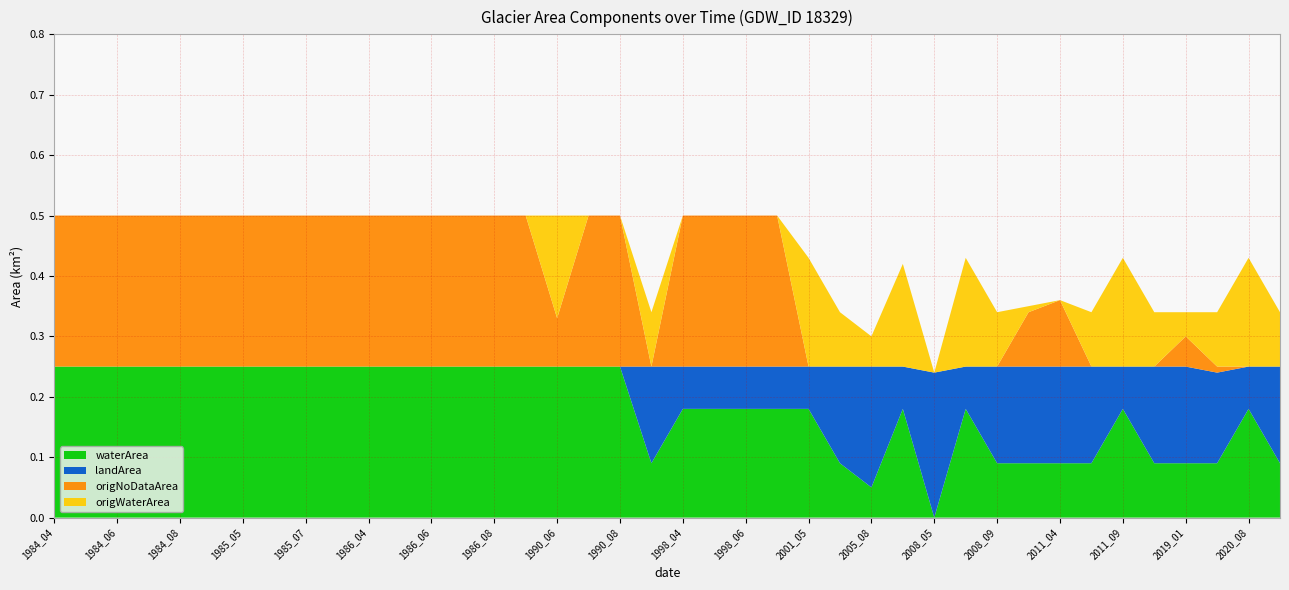

Reading left to right, extract all data points from this chart.

waterArea: 0.2	0.2	0.2	0.2	0.2	0.2	0.2	0.2	0.2	0.2	0.2	0.2	0.2	0.2	0.2	0.2	0.2	0.2	0.2	0.1	0.2	0.2	0.2	0.2	0.2	0.1	0.1	0.2	0.0	0.2	0.1	0.1	0.1	0.1	0.2	0.1	0.1	0.1	0.2	0.1
landArea: 0.0	0.0	0.0	0.0	0.0	0.0	0.0	0.0	0.0	0.0	0.0	0.0	0.0	0.0	0.0	0.0	0.0	0.0	0.0	0.2	0.1	0.1	0.1	0.1	0.1	0.2	0.2	0.1	0.2	0.1	0.2	0.2	0.2	0.2	0.1	0.2	0.2	0.1	0.1	0.2
origNoDataArea: 0.2	0.2	0.2	0.2	0.2	0.2	0.2	0.2	0.2	0.2	0.2	0.2	0.2	0.2	0.2	0.2	0.1	0.2	0.2	0.0	0.2	0.2	0.2	0.2	0.0	0.0	0.0	0.0	0.0	0.0	0.0	0.1	0.1	0.0	0.0	0.0	0.1	0.0	0.0	0.0
origWaterArea: 0.0	0.0	0.0	0.0	0.0	0.0	0.0	0.0	0.0	0.0	0.0	0.0	0.0	0.0	0.0	0.0	0.2	0.0	0.0	0.1	0.0	0.0	0.0	0.0	0.2	0.1	0.1	0.2	0.0	0.2	0.1	0.0	0.0	0.1	0.2	0.1	0.0	0.1	0.2	0.1